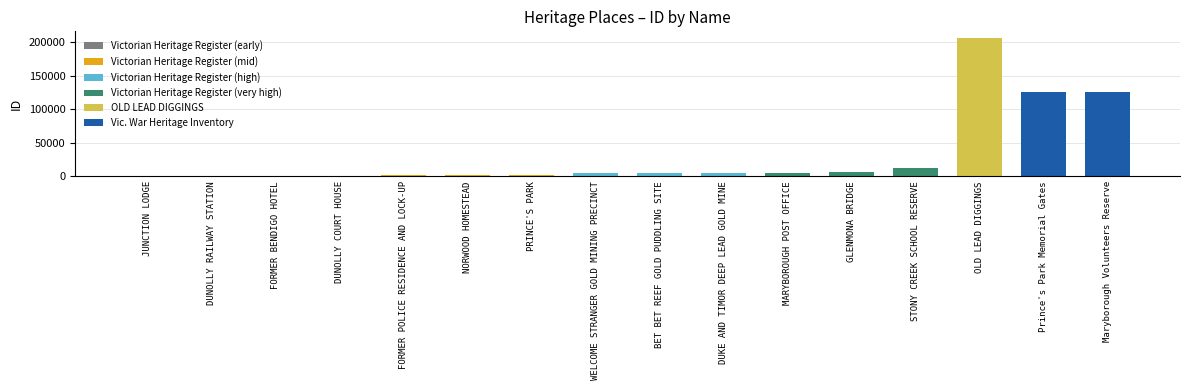

Which label corresponds to the smallest value in the chart?

JUNCTION LODGE